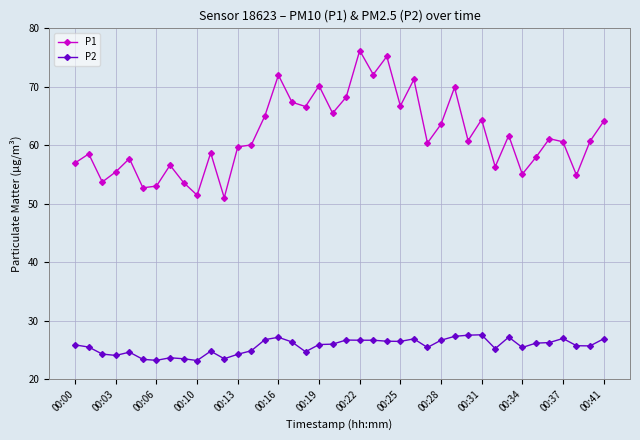

What is the difference between the maximum and minimum values in the P1 series?

25.2